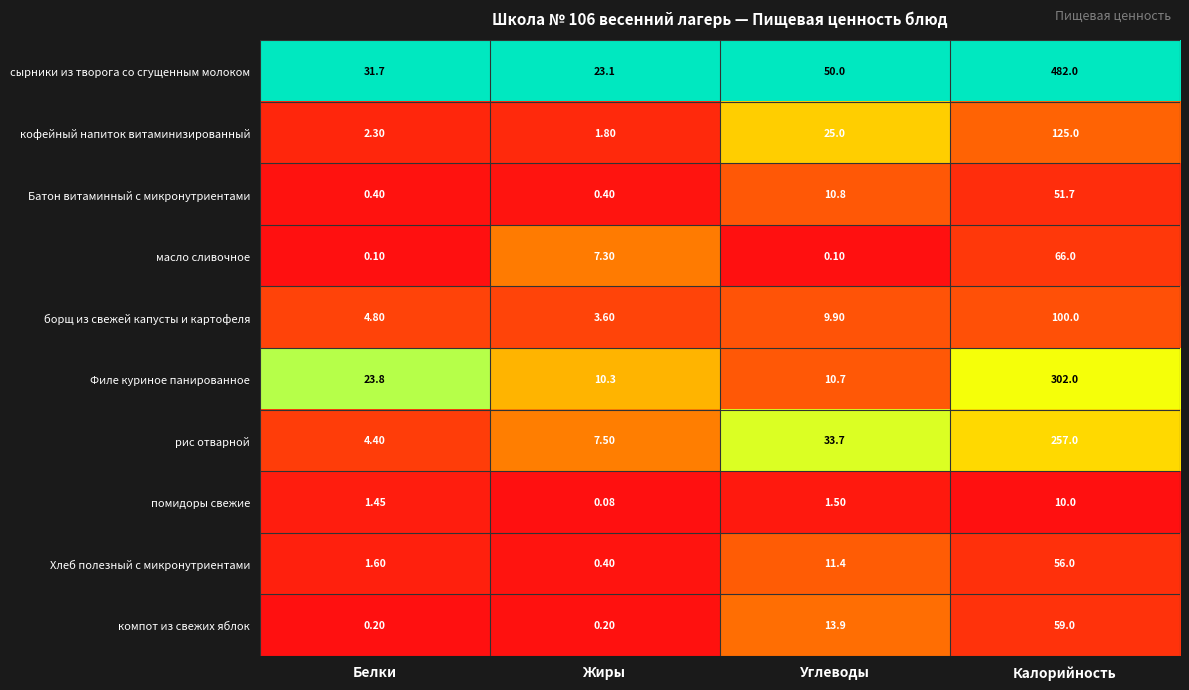

Rank the categories by сырники из творога со сгущенным молоком value from highest to lowest.

Калорийность, Углеводы, Белки, Жиры